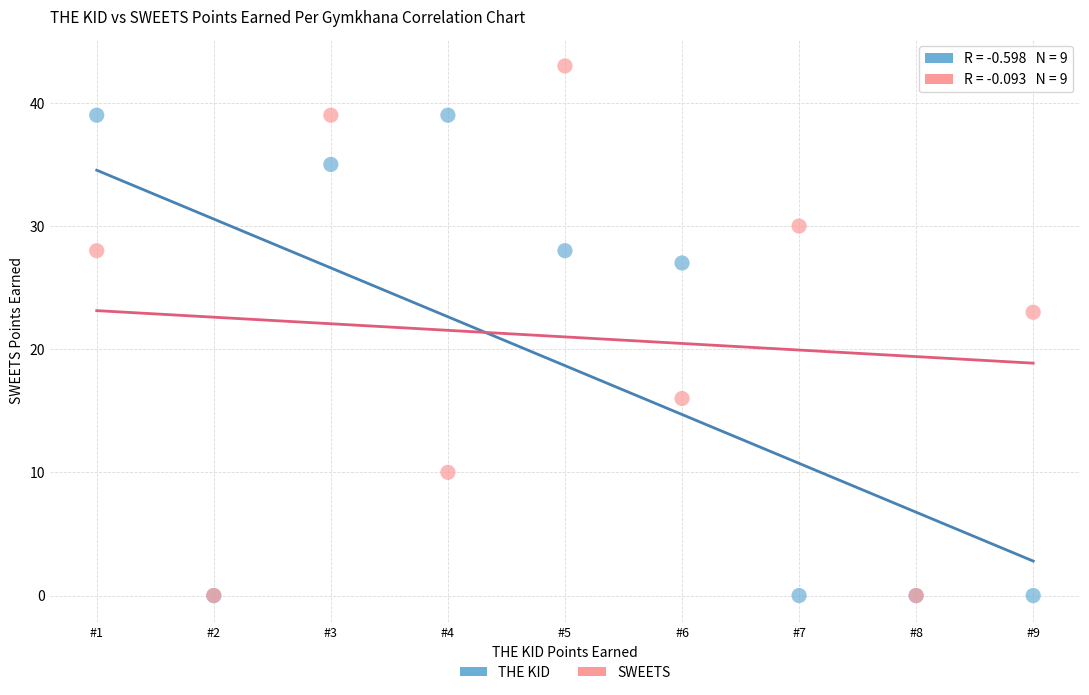

In the SWEETS series, what Y value is closest to 21?

23